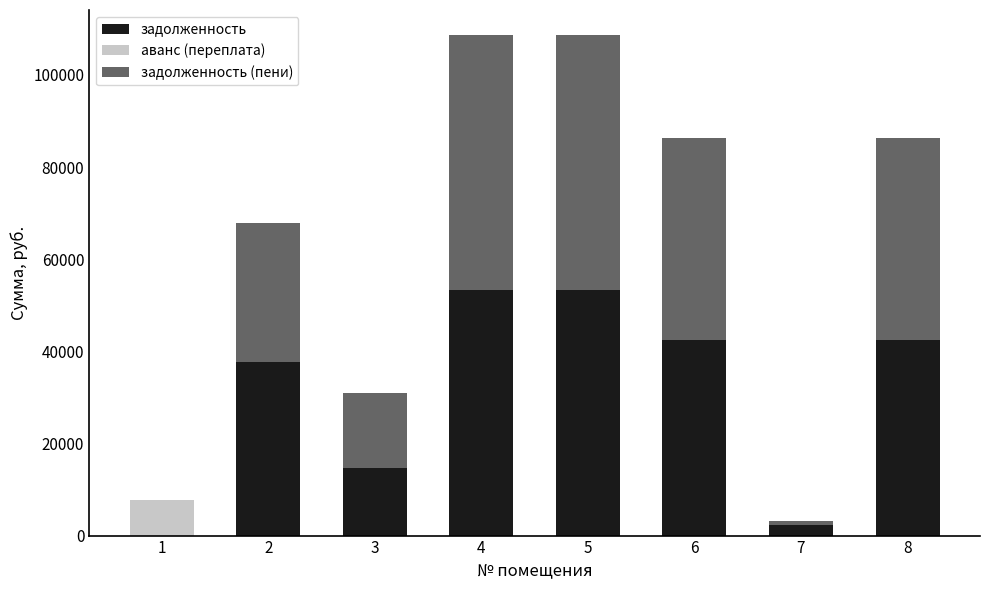

Count the number of categories in the chart.

8